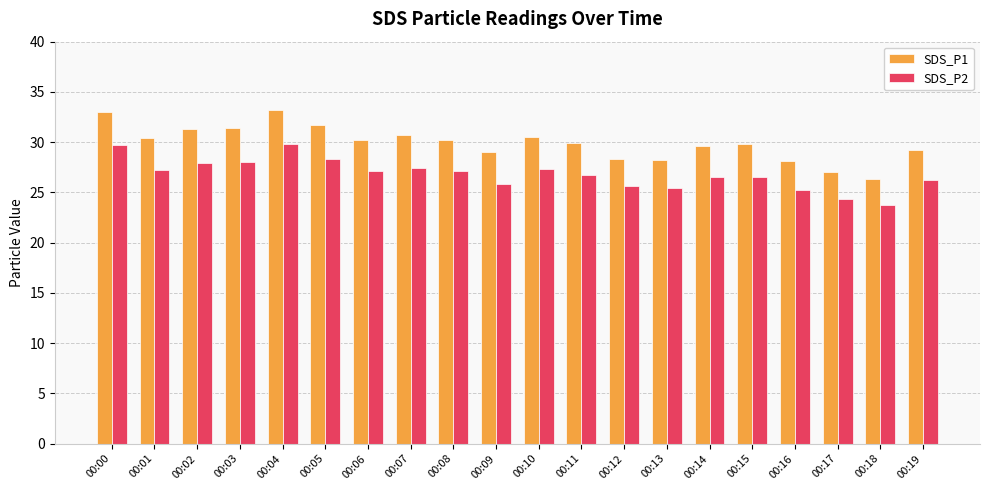

Is it true that SDS_P2 equals 25.3 at 00:16?

True